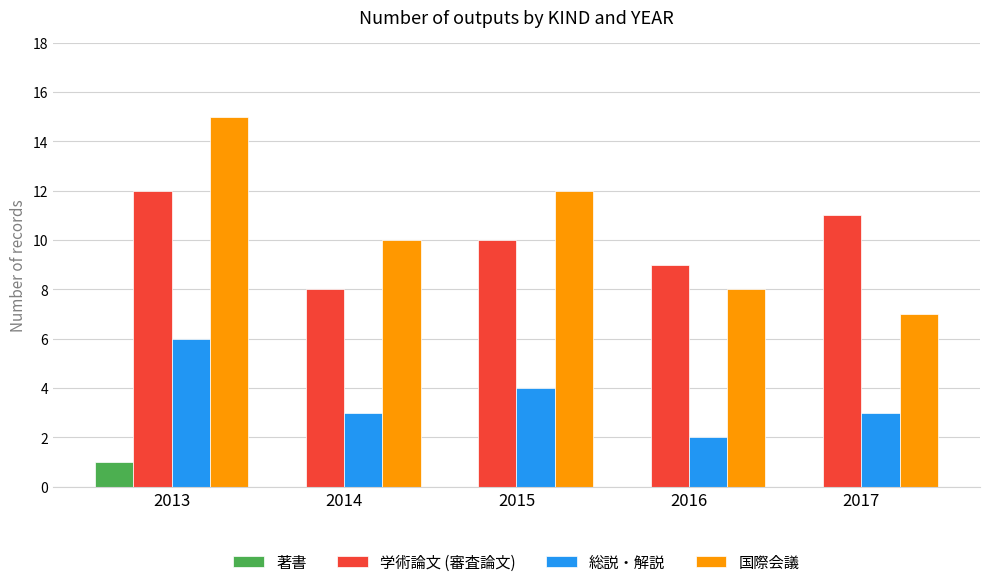

What is the average value of the 総説・解説 series?

4